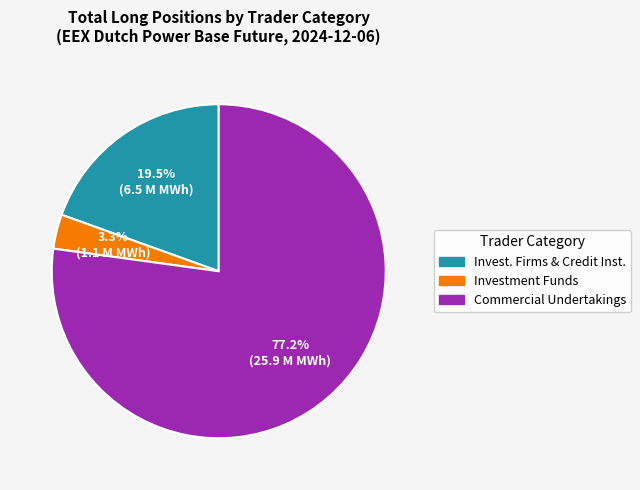

How many slices are in this pie chart?

3